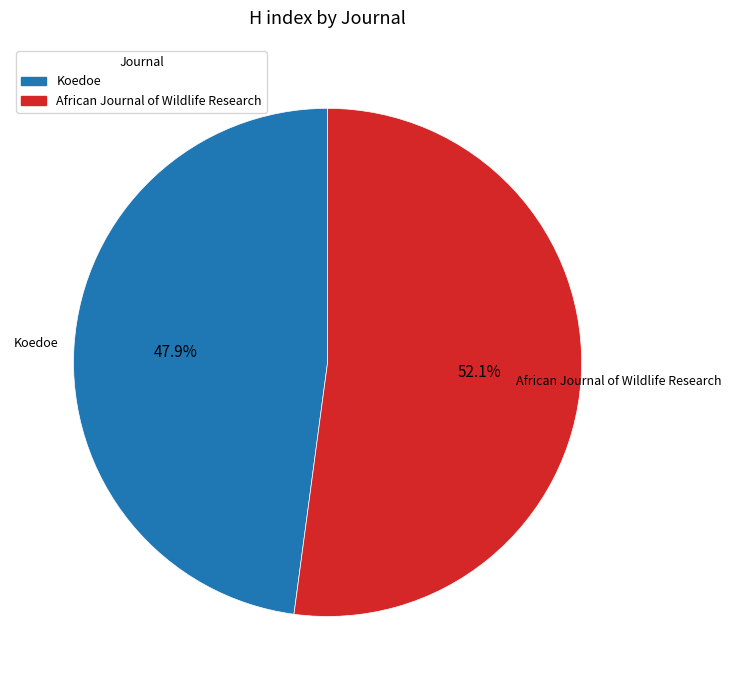

Rank the categories by value from lowest to highest.

Koedoe, African Journal of Wildlife Research